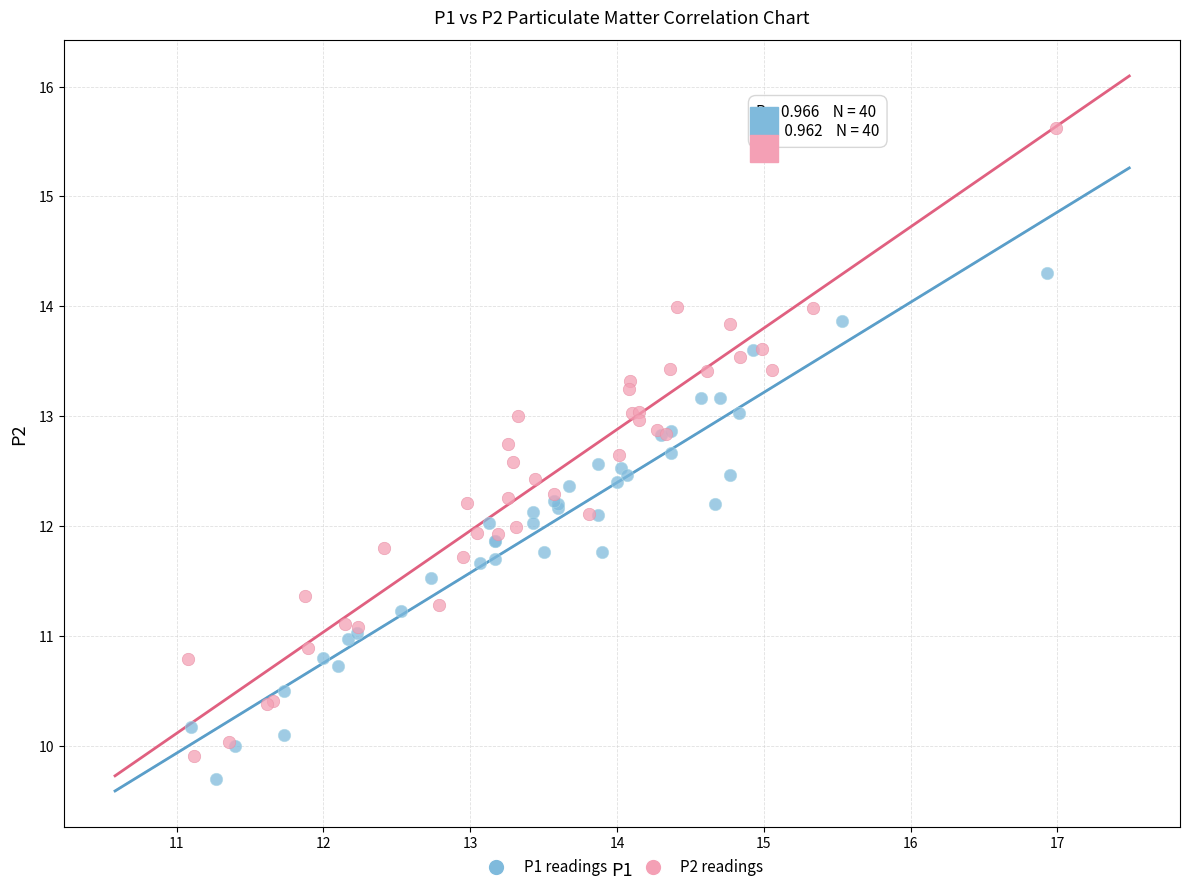

Which series reaches the maximum Y coordinate?

P2 readings